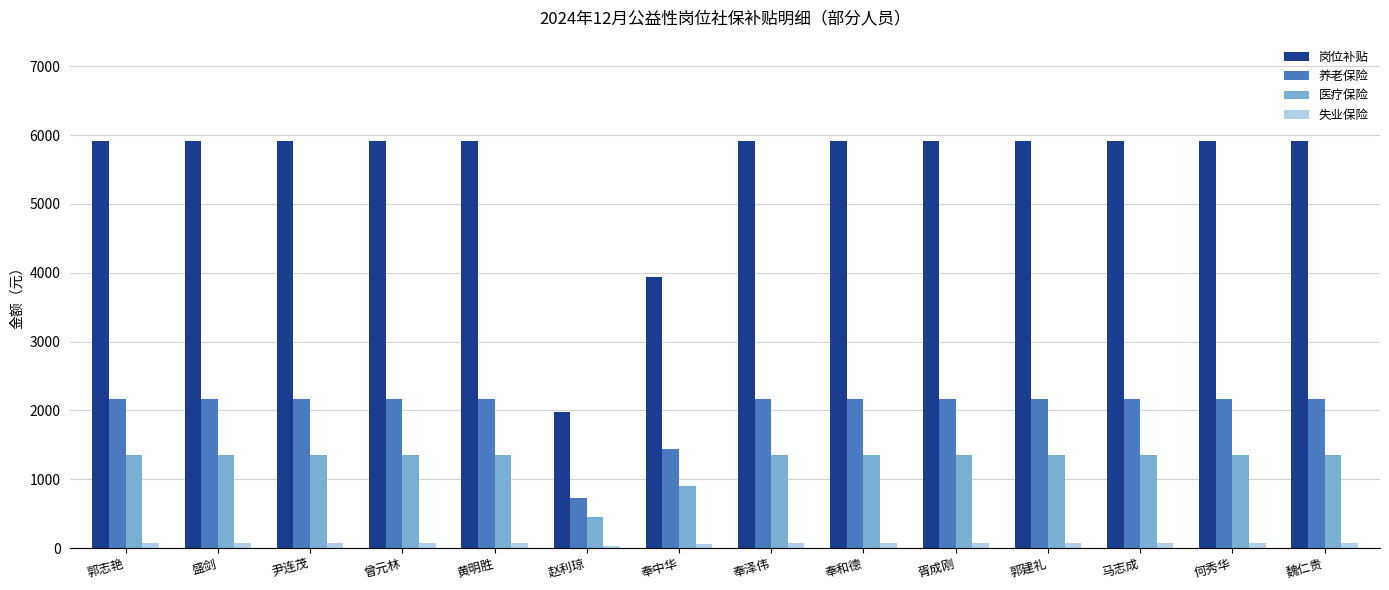

Which category has the lowest value in the 医疗保险 series?

赵利琼